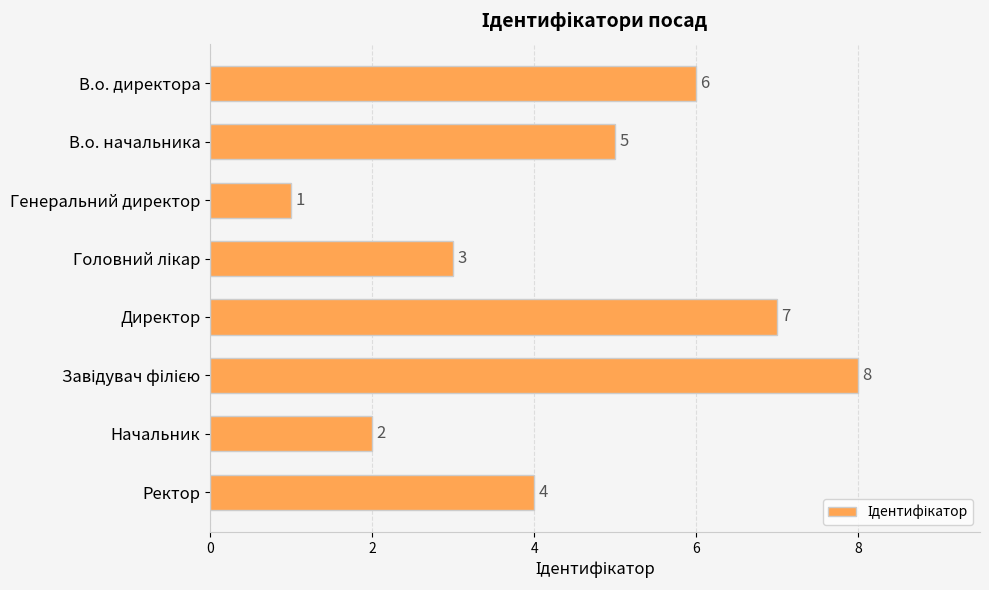

Where is the data nearest to the value 4?

Ректор